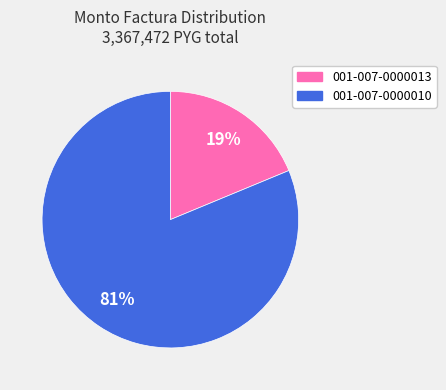

How many slices are in this pie chart?

2